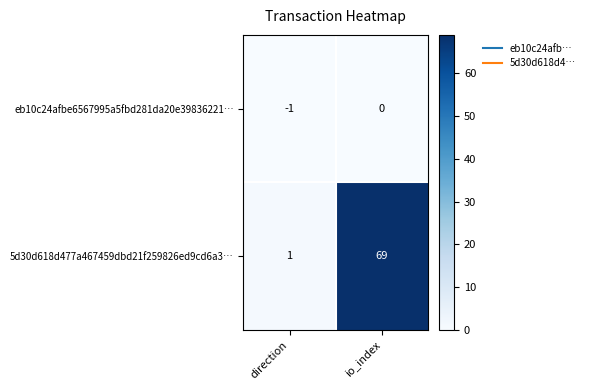

Between direction and io_index, which series saw the biggest shift?

5d30d618d477a467459dbd21f259826ed9cd6a3…